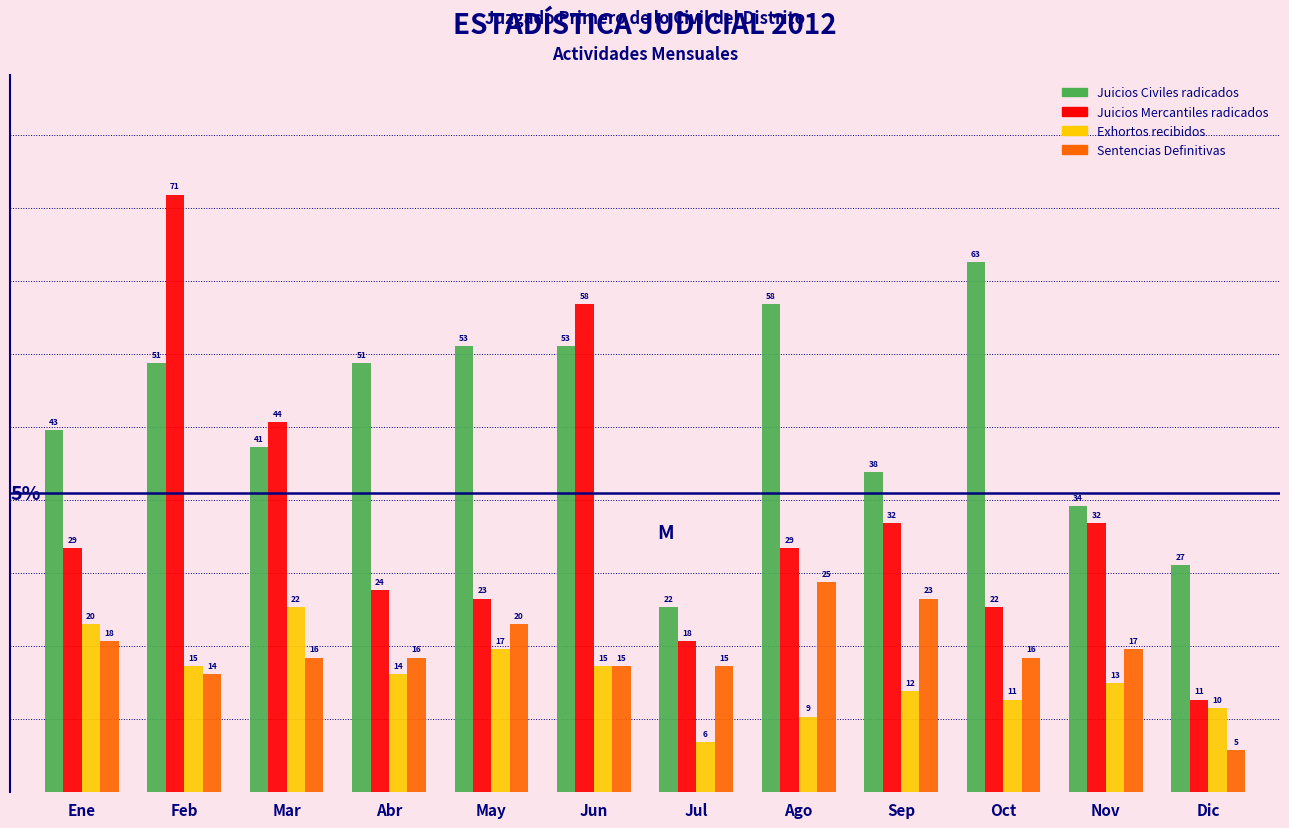

Reading right to left, list all the values displayed in this chart.

Juicios Civiles radicados: Dic=27	Nov=34	Oct=63	Sep=38	Ago=58	Jul=22	Jun=53	May=53	Abr=51	Mar=41	Feb=51	Ene=43
Juicios Mercantiles radicados: Dic=11	Nov=32	Oct=22	Sep=32	Ago=29	Jul=18	Jun=58	May=23	Abr=24	Mar=44	Feb=71	Ene=29
Exhortos recibidos: Dic=10	Nov=13	Oct=11	Sep=12	Ago=9	Jul=6	Jun=15	May=17	Abr=14	Mar=22	Feb=15	Ene=20
Sentencias Definitivas: Dic=5	Nov=17	Oct=16	Sep=23	Ago=25	Jul=15	Jun=15	May=20	Abr=16	Mar=16	Feb=14	Ene=18